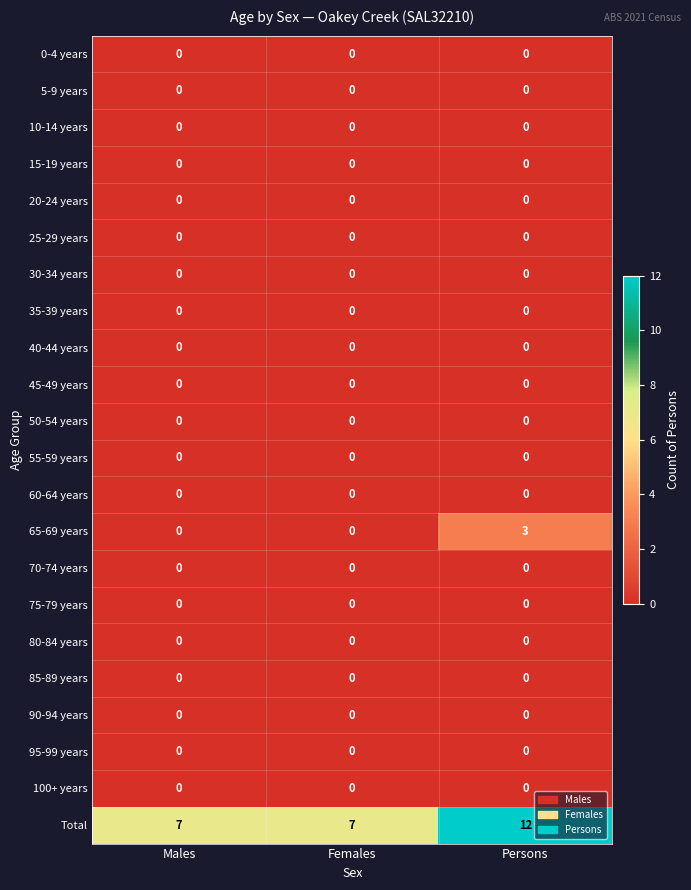

Which series has the widest spread of values?

Total